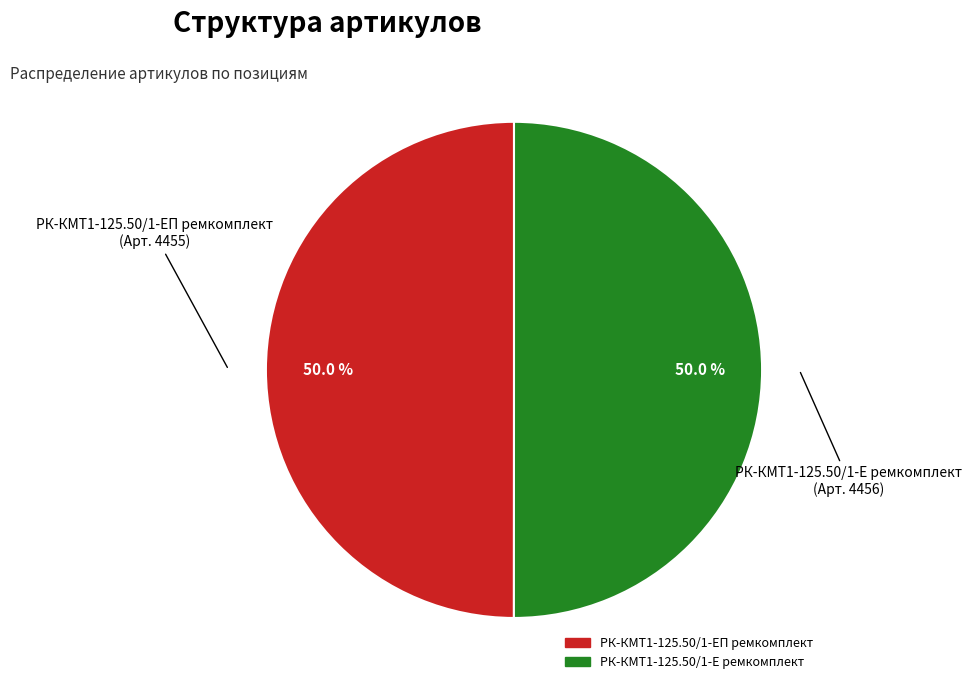

Approximately how many times larger is the value at РК-КМТ1-125.50/1-ЕП ремкомплект compared to РК-КМТ1-125.50/1-Е ремкомплект?

1.0